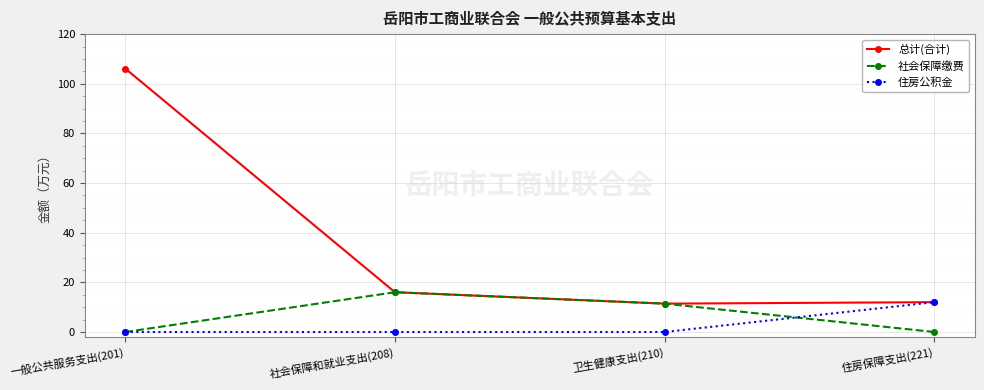

At how many categories does at least one series exceed 17?

1